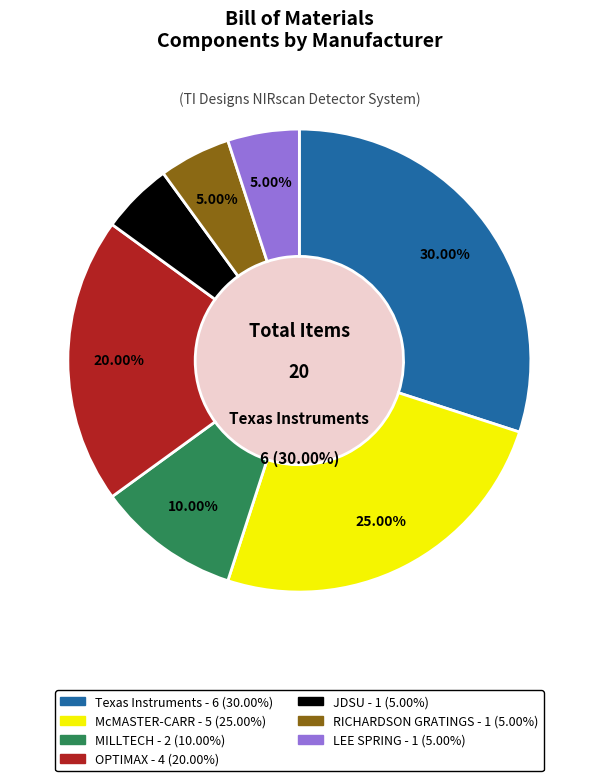

True or false: RICHARDSON GRATINGS accounts for 1% of the total.

False